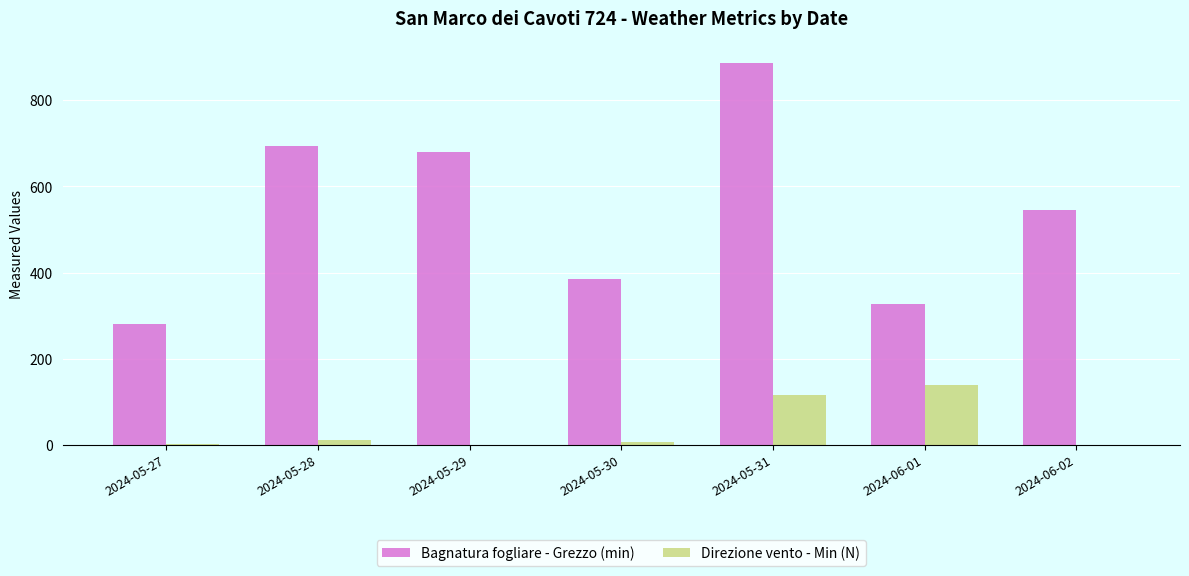

Between 2024-05-30 and 2024-06-02, which series saw the biggest shift?

Bagnatura fogliare - Grezzo (min)